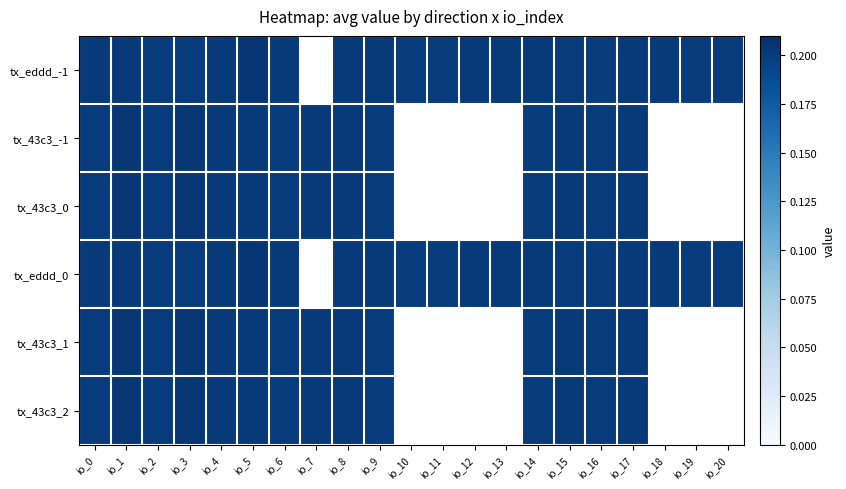

Is it true that tx_43c3_-1 equals 0.1 at io_9?

False